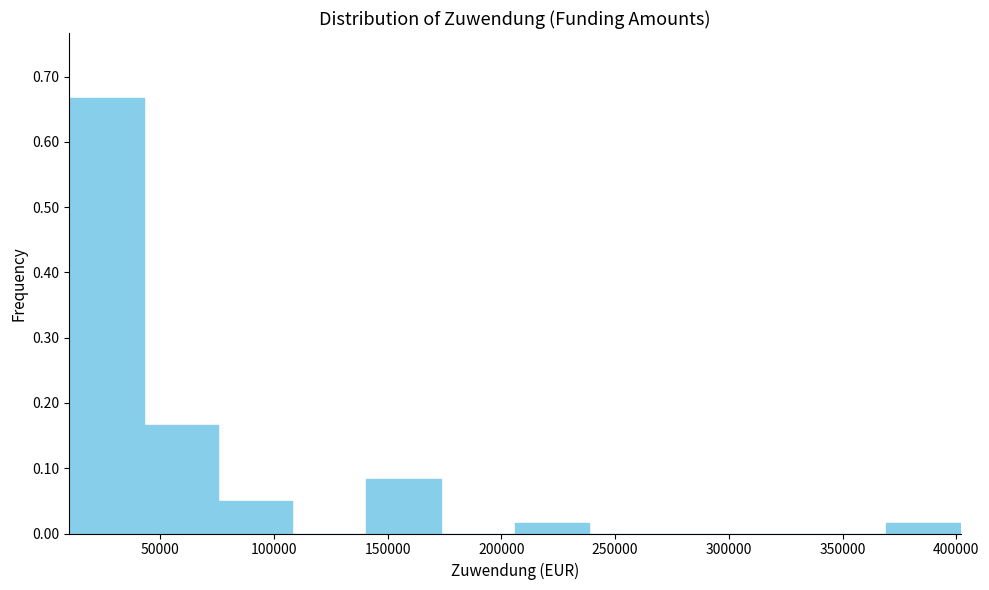

Reading left to right, list every bar in this chart as the range it spans on the x-axis followed by its height. Neither the bar edges nor the heights are printed on the chart, so give them approximately, as read against the axes.

10000 to 45000: 0.67
45000 to 75000: 0.17
75000 to 110000: 0.05
110000 to 140000: 0
140000 to 175000: 0.08
175000 to 205000: 0
205000 to 240000: 0.02
240000 to 270000: 0
270000 to 305000: 0
305000 to 335000: 0
335000 to 370000: 0
370000 to 400000: 0.02